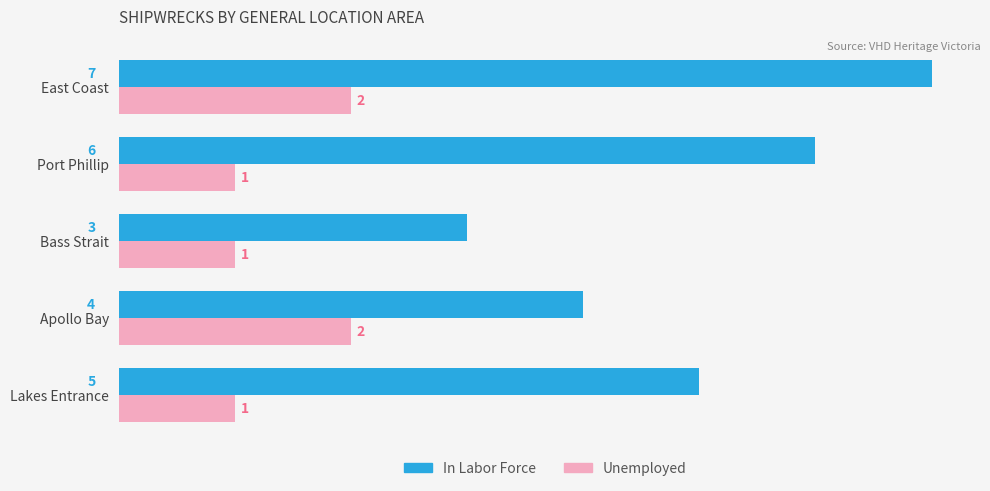

Count the Unemployed values in the range 1 to 2.

5